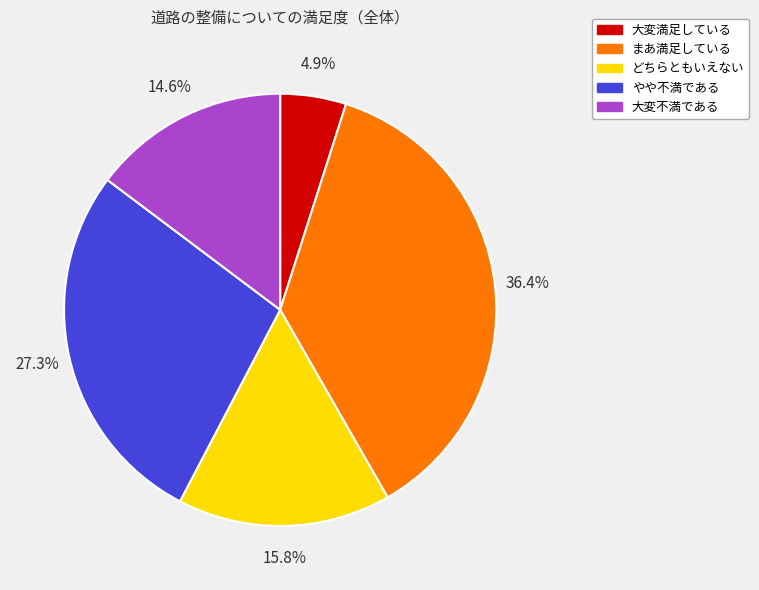

How many slices are in this pie chart?

5